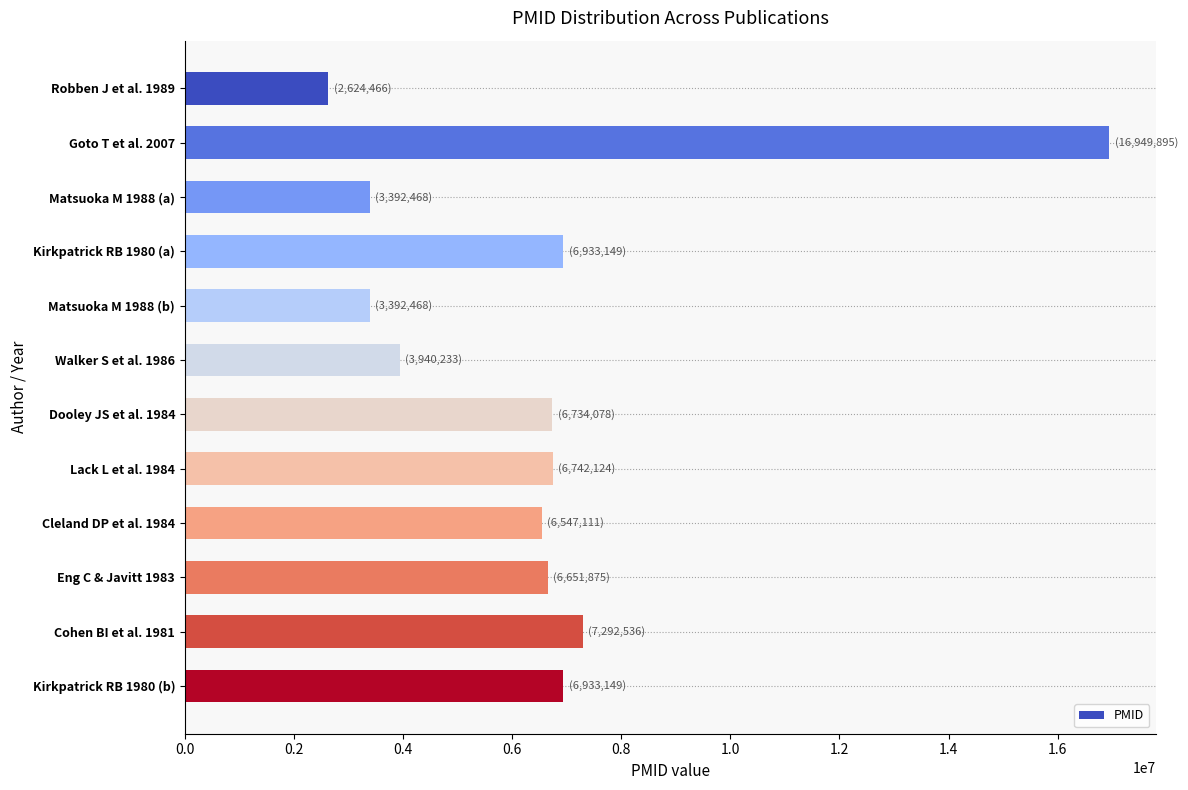

Approximately how many times larger is the value at Matsuoka M 1988 (a) compared to Robben J et al. 1989?

1.3